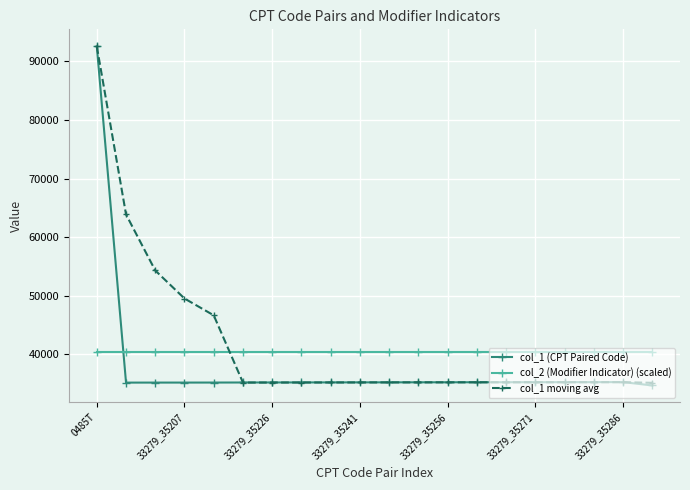

How many distinct data groups are displayed?

3